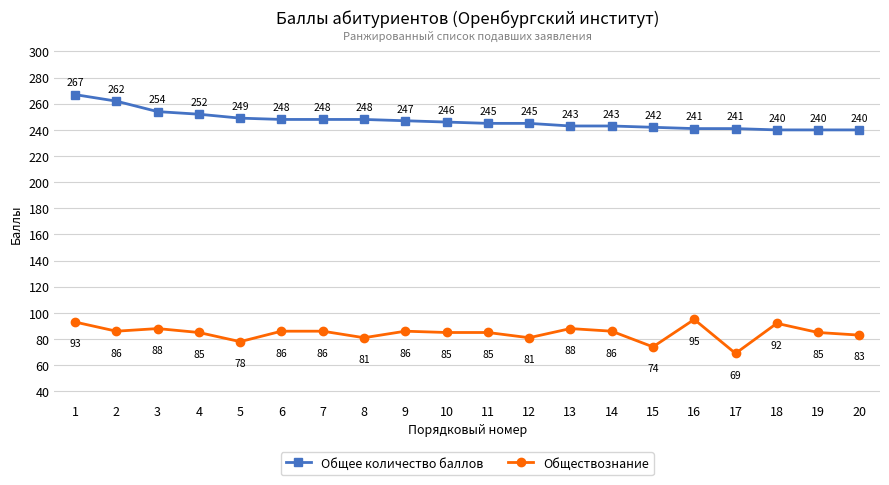

How many data points does each series have?

20